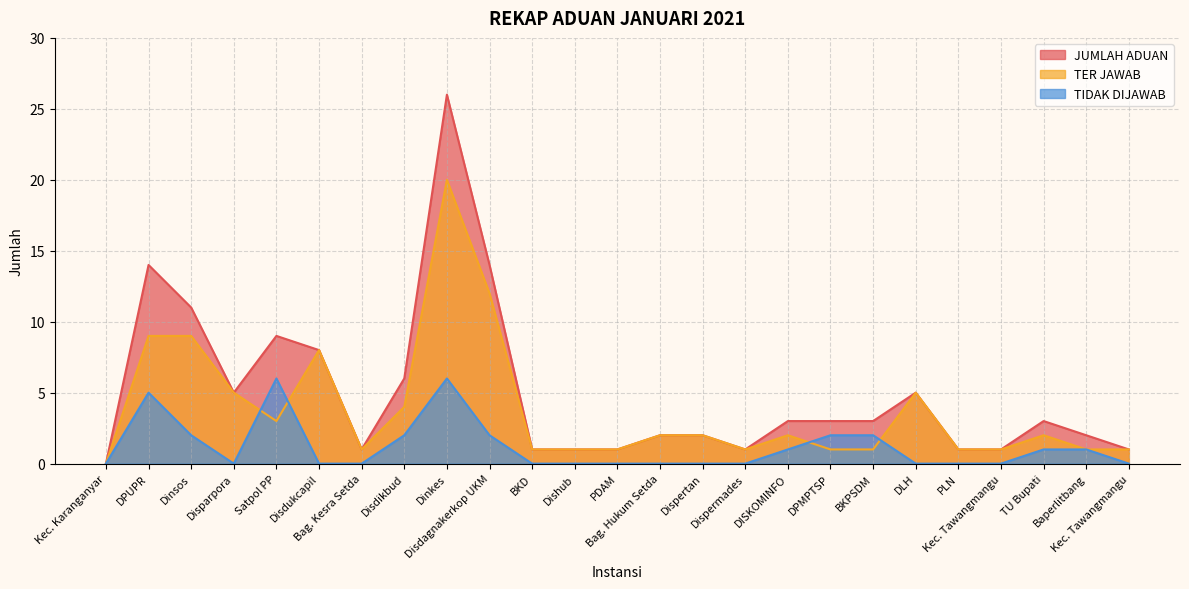

Count the TIDAK DIJAWAB values in the range 0 to 2.

22